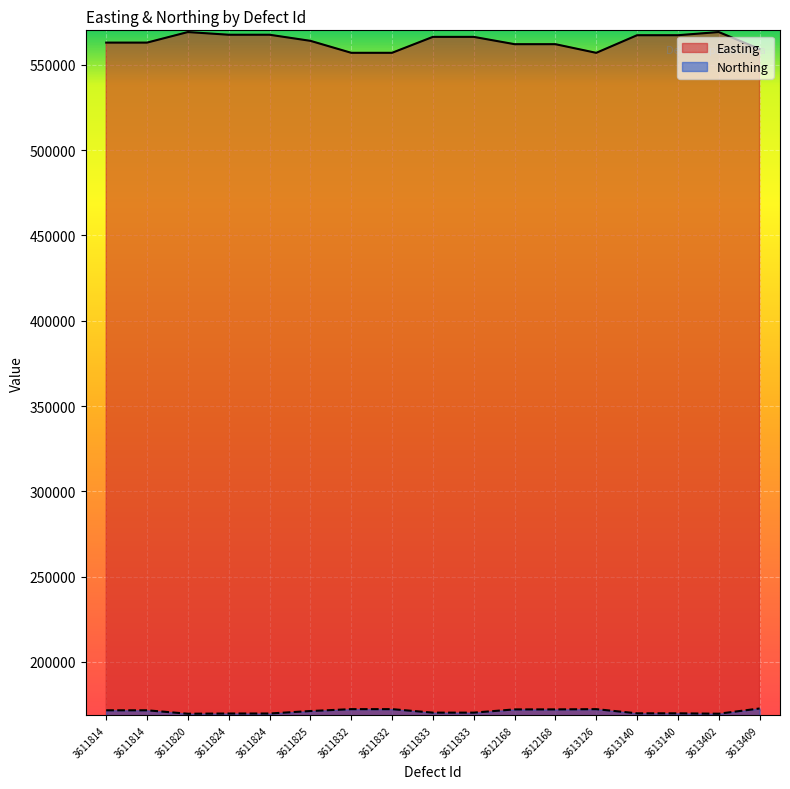

Rank the categories by Easting value from lowest to highest.

3613126, 3611832, 3611832, 3613409, 3612168, 3612168, 3611814, 3611814, 3611825, 3611833, 3611833, 3613140, 3613140, 3611824, 3611824, 3611820, 3613402